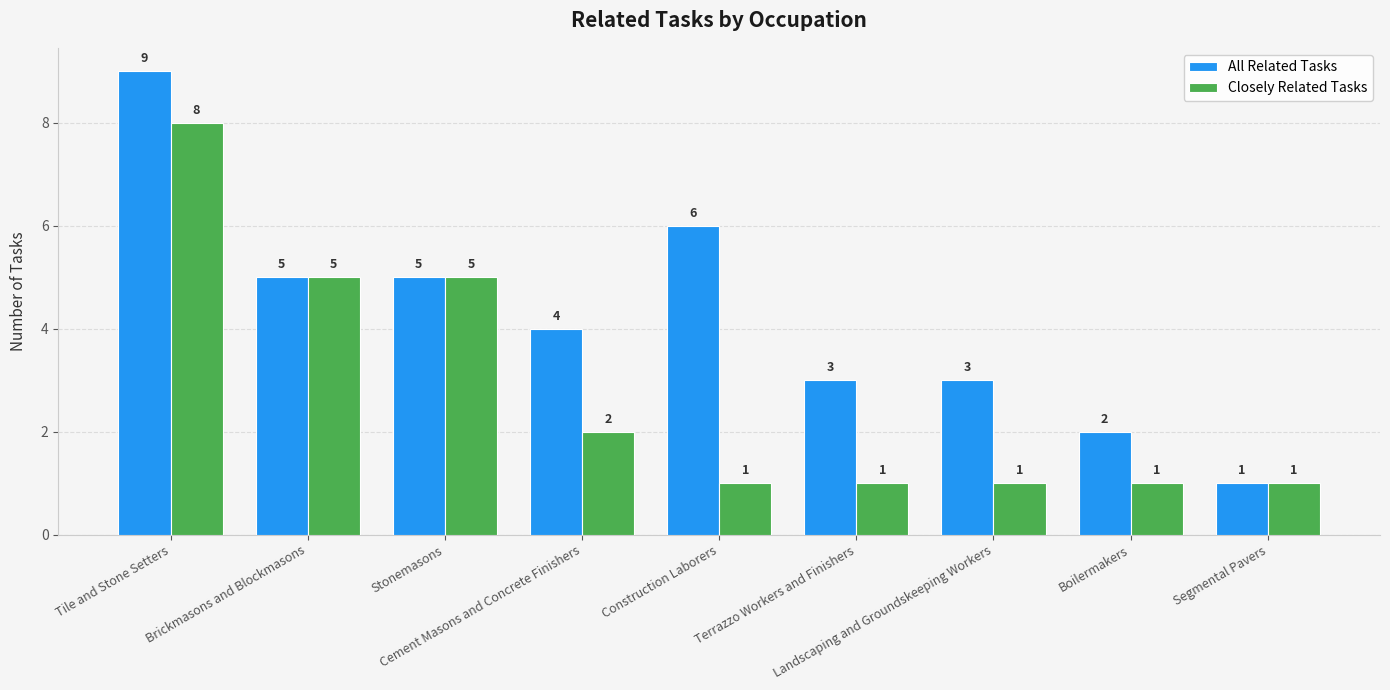

Are the bars grouped side by side (vs. stacked)?

Yes